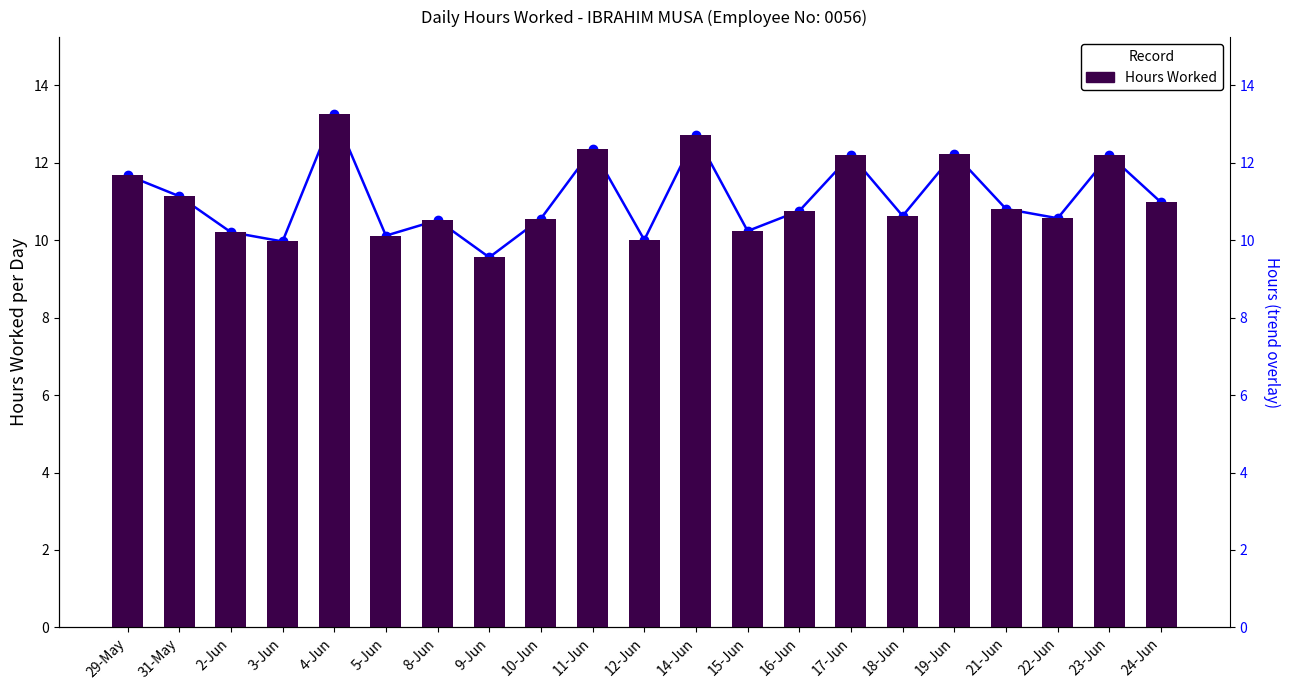

Reading right to left, transcribe all the data shown in this chart.

Hours Worked: 11.0	12.2	10.6	10.8	12.2	10.6	12.2	10.8	10.2	12.7	10.0	12.4	10.6	9.6	10.5	10.1	13.3	10.0	10.2	11.1	11.7
Trend: 11.0	12.2	10.6	10.8	12.2	10.6	12.2	10.8	10.2	12.7	10.0	12.4	10.6	9.6	10.5	10.1	13.3	10.0	10.2	11.1	11.7